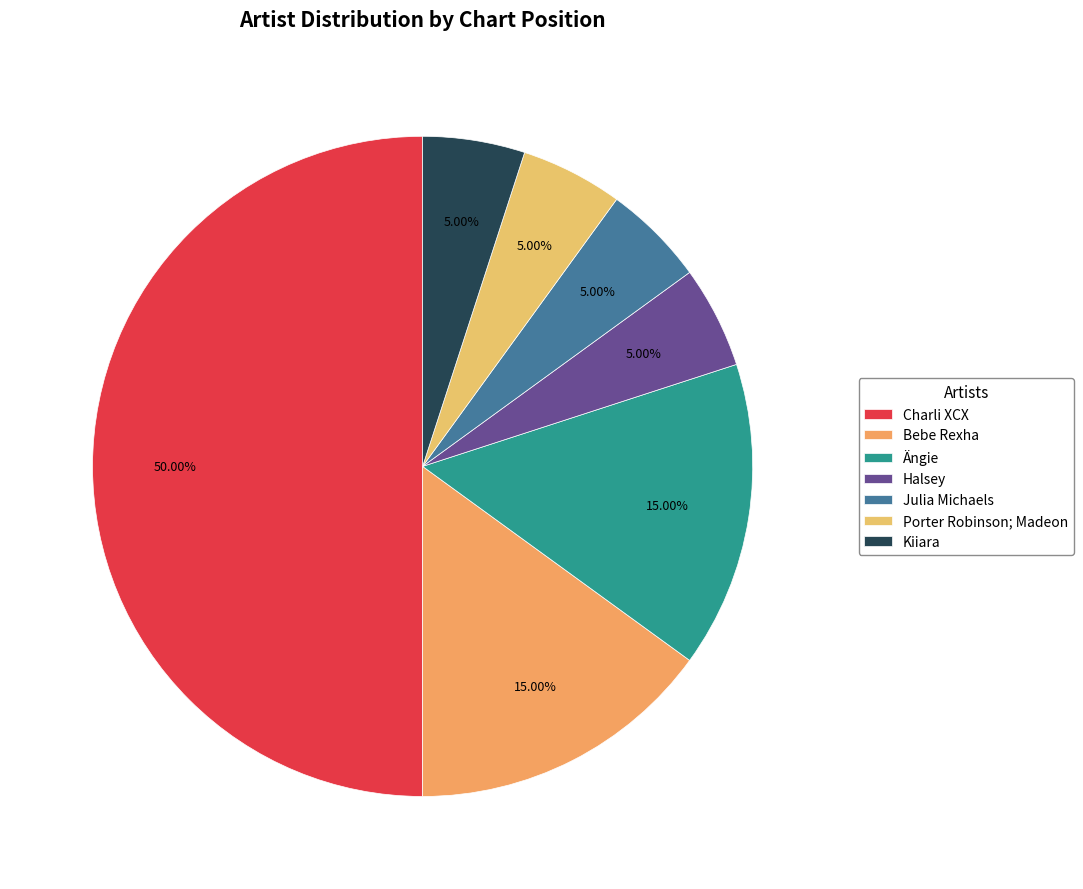

Which category has the biggest portion of the pie?

Charli XCX